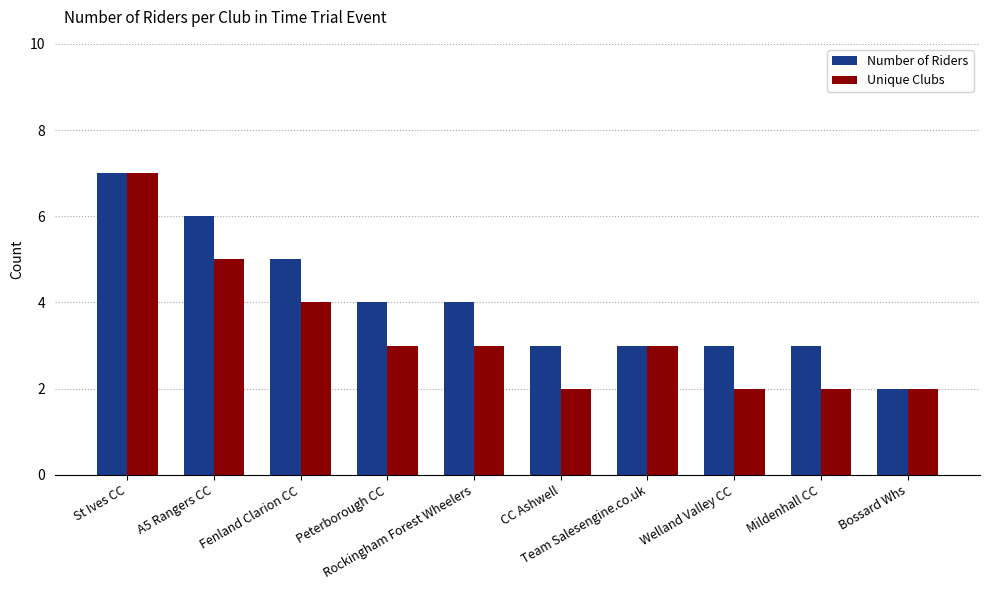

What is the maximum value shown in the chart?

7